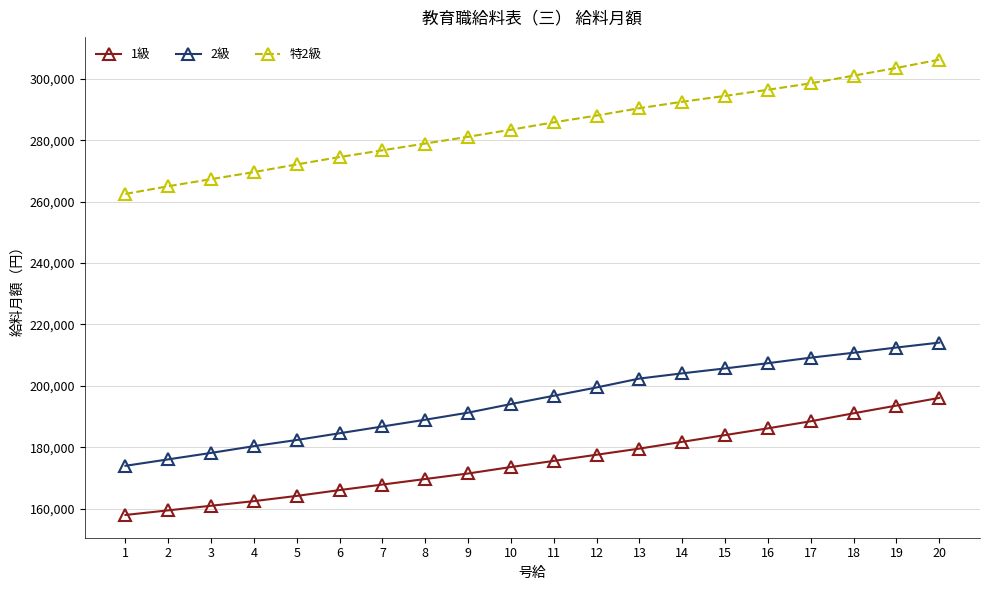

What is the difference between the highest and lowest values at 14?

110700